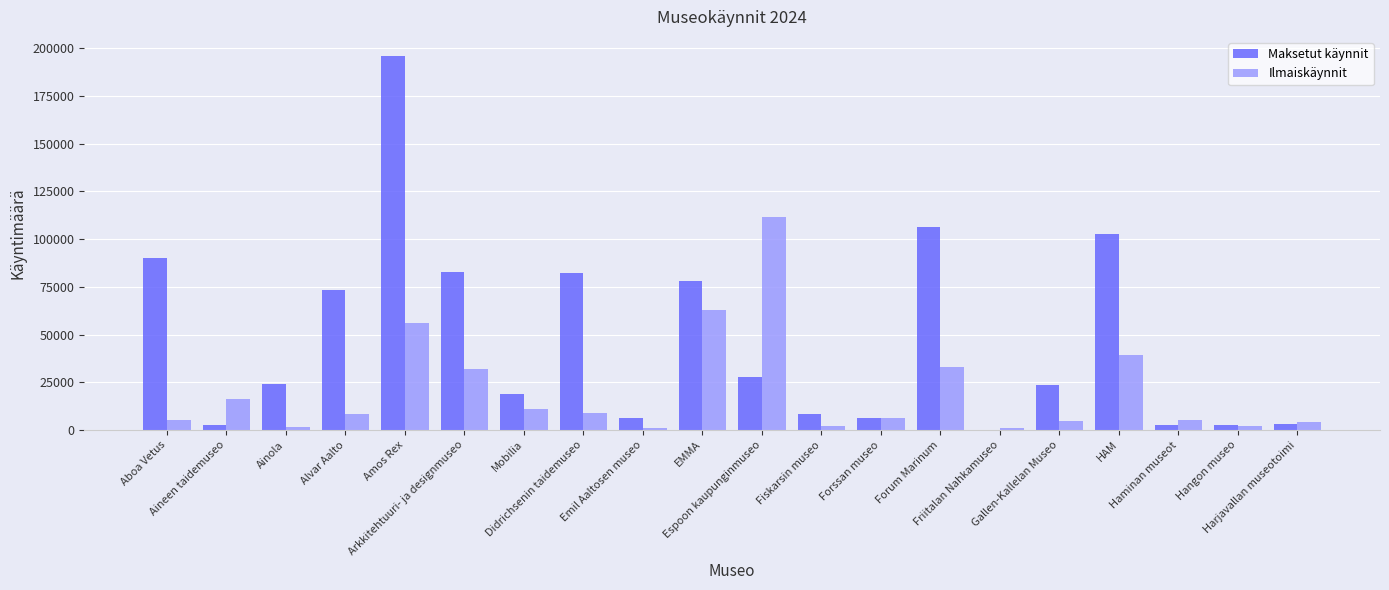

What is the sum of all Ilmaiskäynnit values?

413236